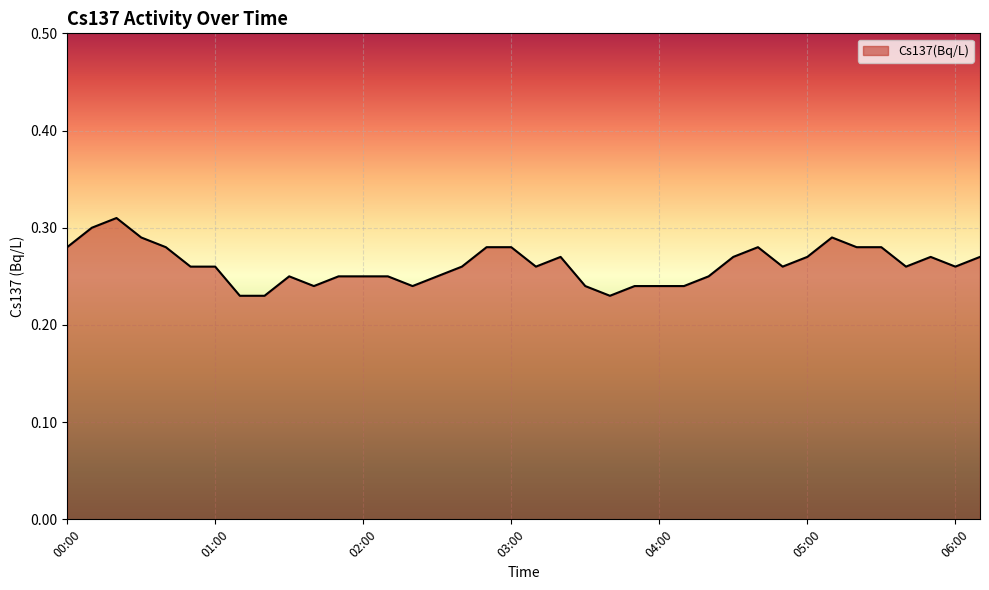

List the labels in order of value, smallest first.

01:10, 01:20, 03:40, 01:40, 02:20, 03:30, 03:50, 04:00, 04:10, 01:30, 01:50, 02:00, 02:10, 02:30, 04:20, 00:50, 01:00, 02:40, 03:10, 04:50, 05:40, 06:00, 03:20, 04:30, 05:00, 05:50, 06:10, 00:00, 00:40, 02:50, 03:00, 04:40, 05:20, 05:30, 00:30, 05:10, 00:10, 00:20